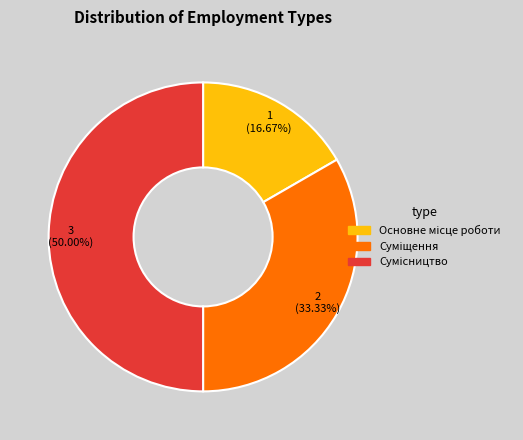

The Сумісництво slice represents 59% of the pie. True or false?

False